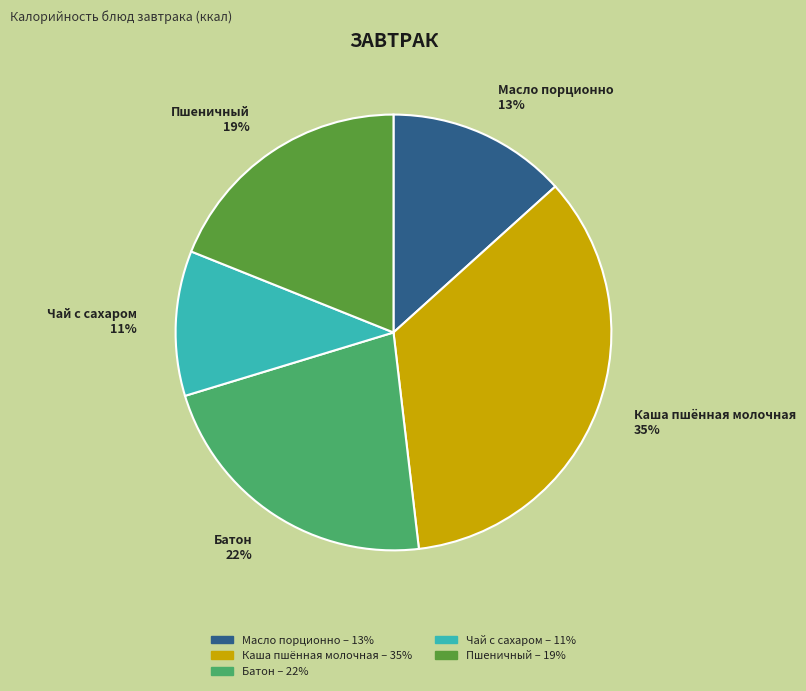

How many slices are in this pie chart?

5